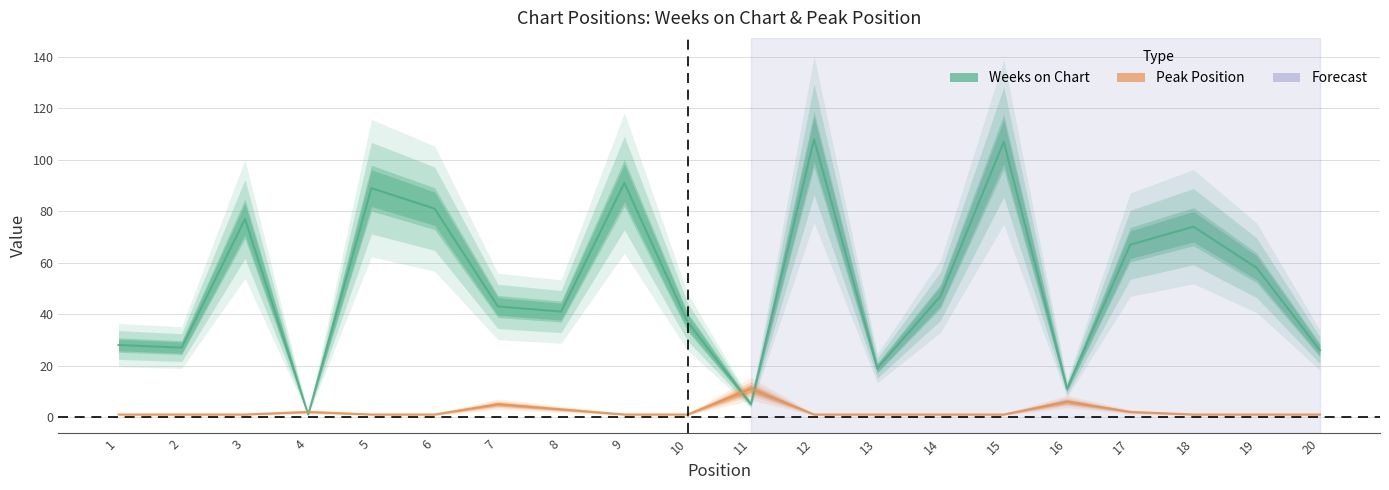

At which label is Peak Position closest to 6?

16